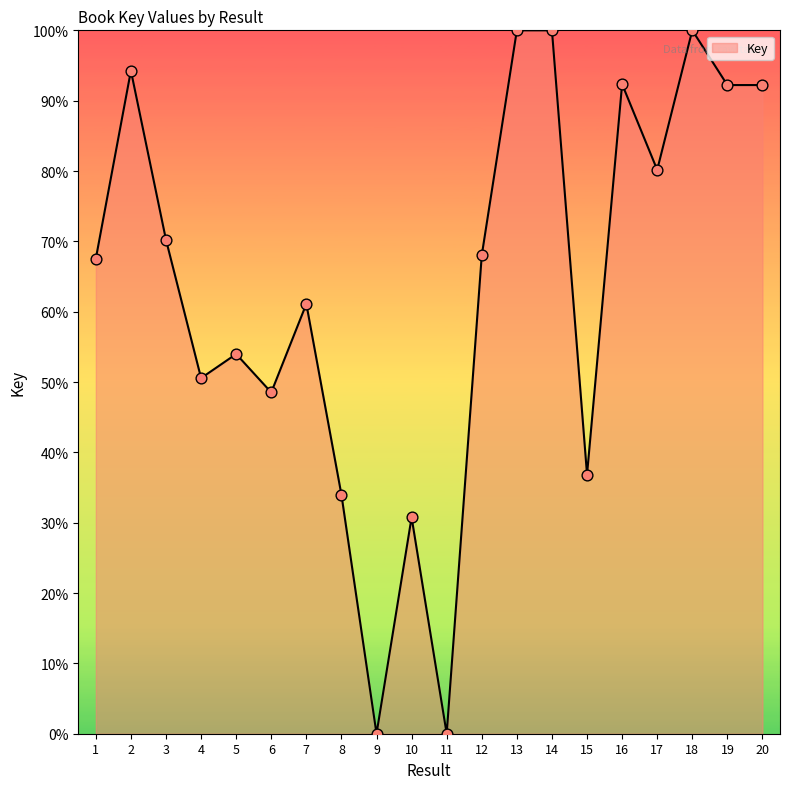

What is the change in value from 4 to 16?

+41.8